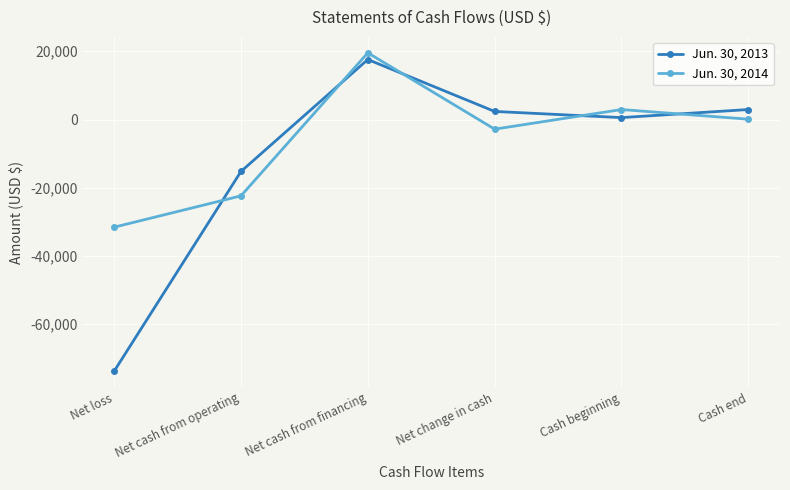

Which series changed the most between Net loss and Cash end?

Jun. 30, 2013